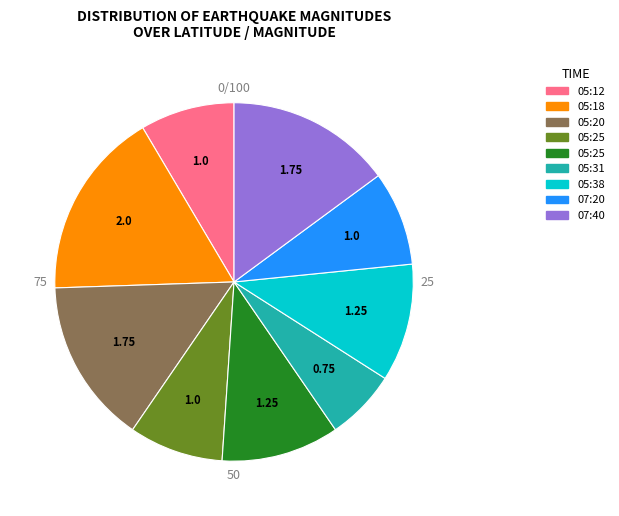

Is there any slice that represents more than half of the pie?

No